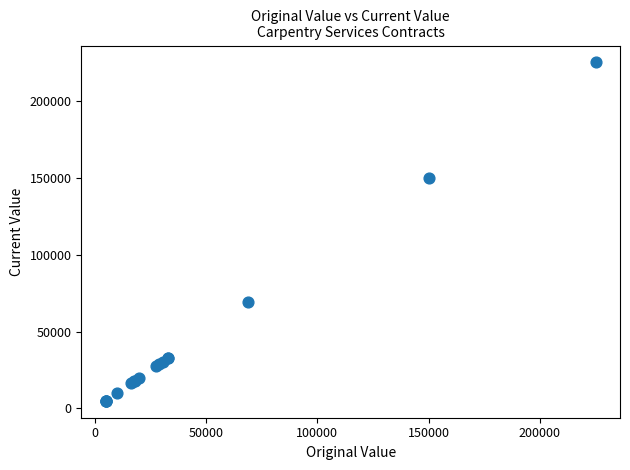

What Y value in the scatter plot is closest to 115000?

150000